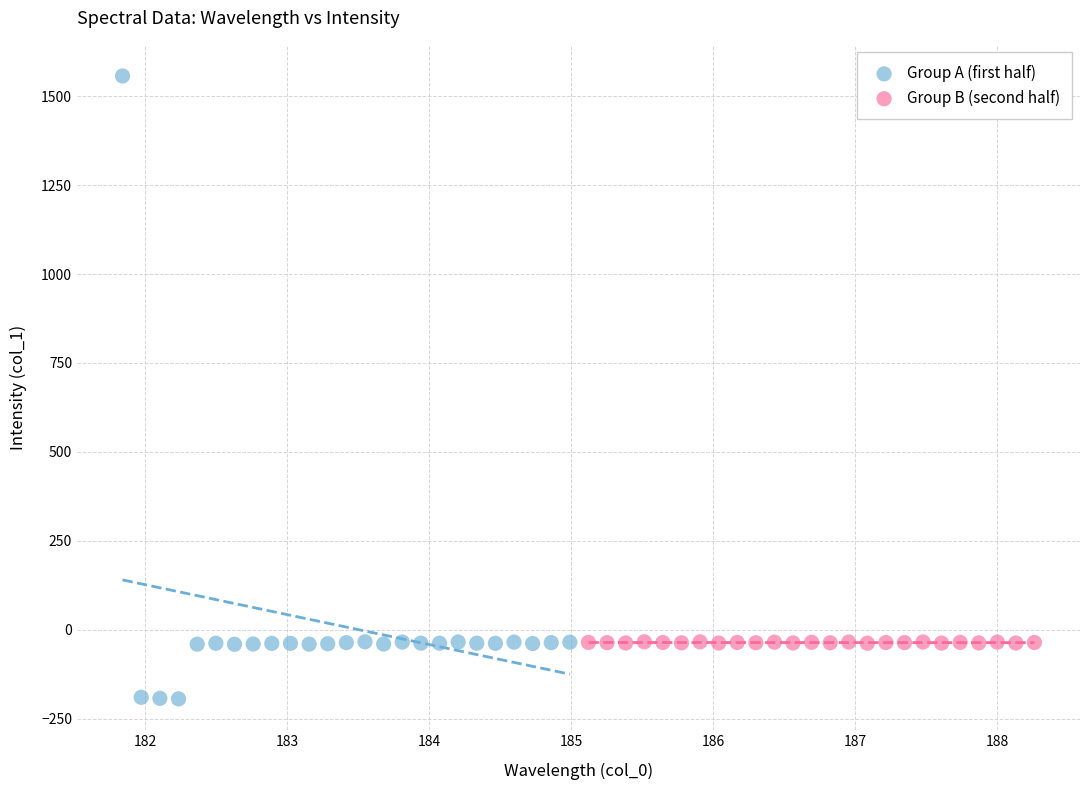

What are all the series names shown in the legend?

Group A (first half), Group B (second half)